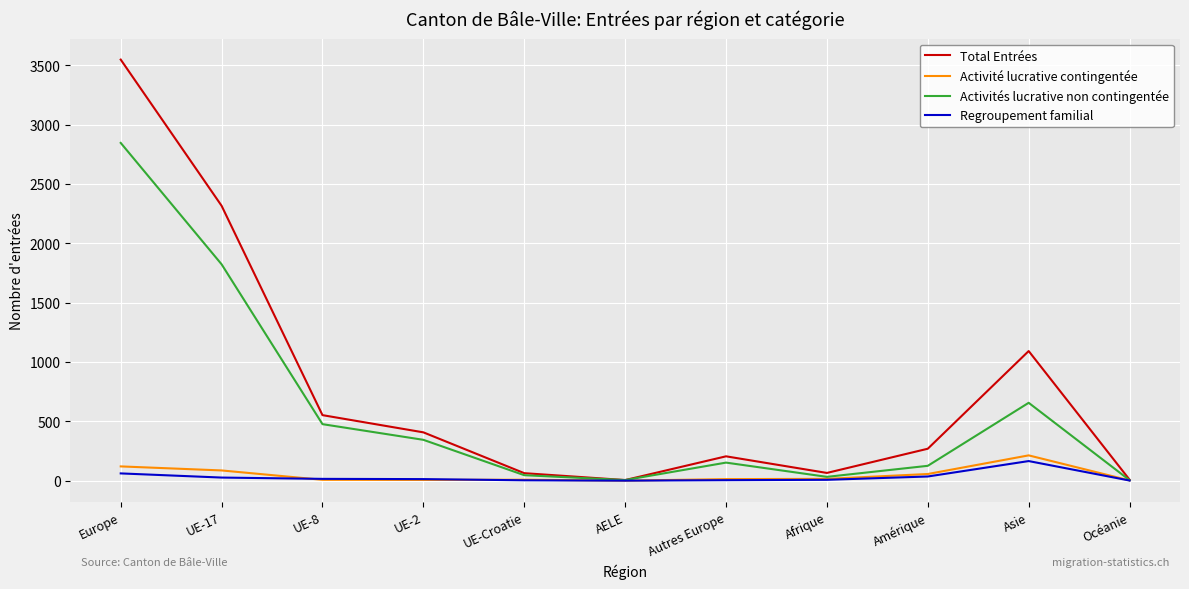

What is the sum of the Activité lucrative contingentée values at UE-8 and Amérique?

63